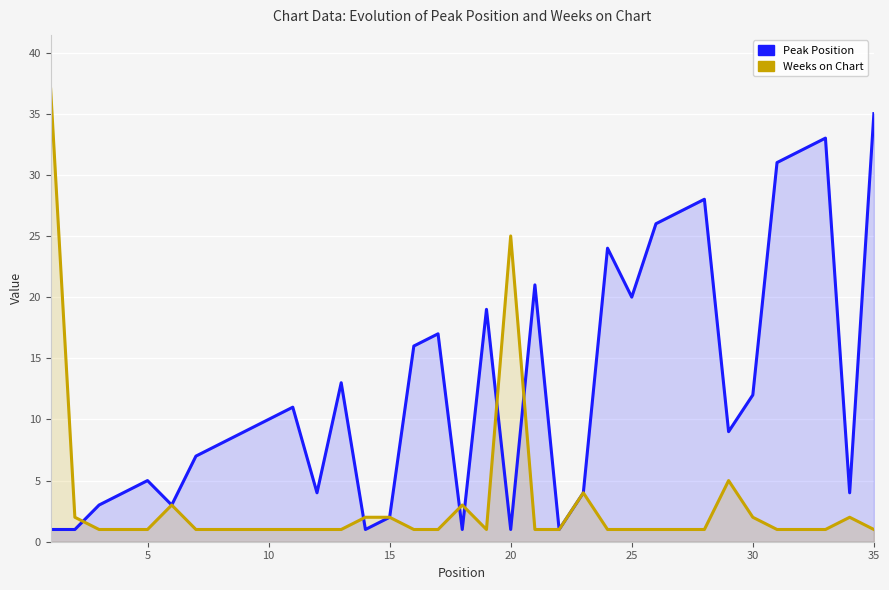

Which series has the widest spread of values?

Weeks on Chart